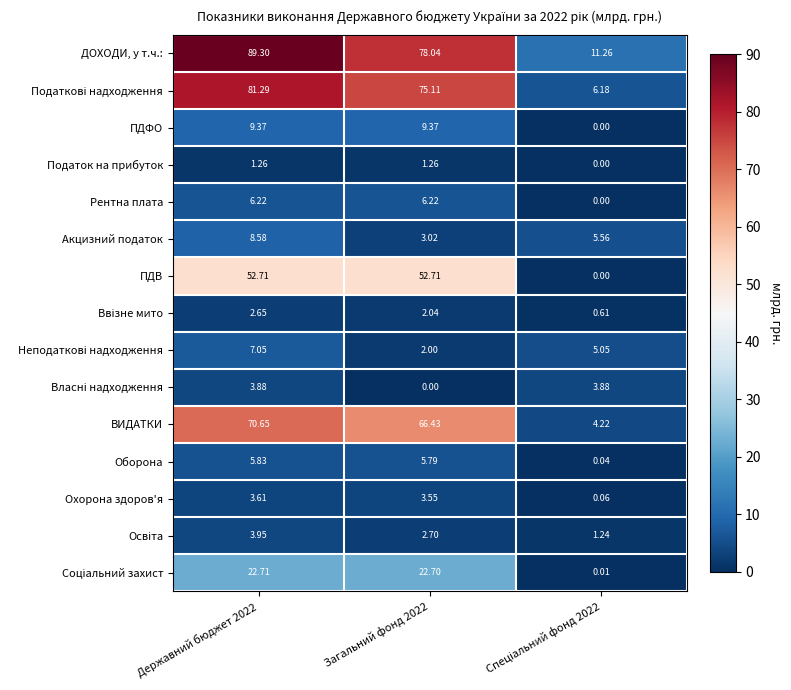

Count the number of categories in the chart.

3